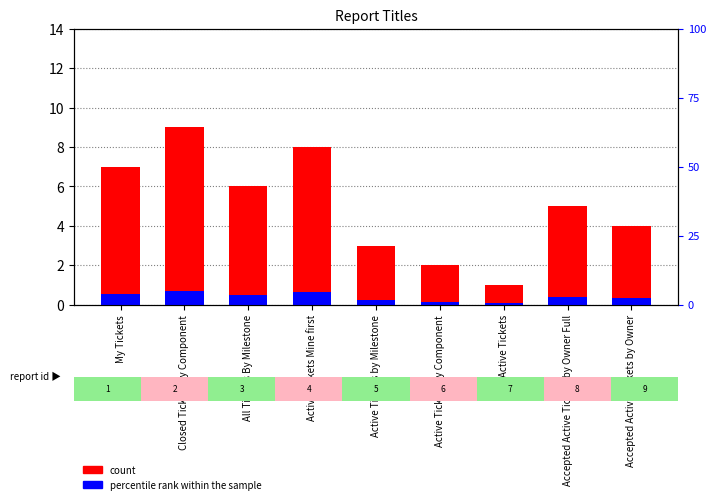

What position from the left is Accepted Active Tickets by Owner?

9